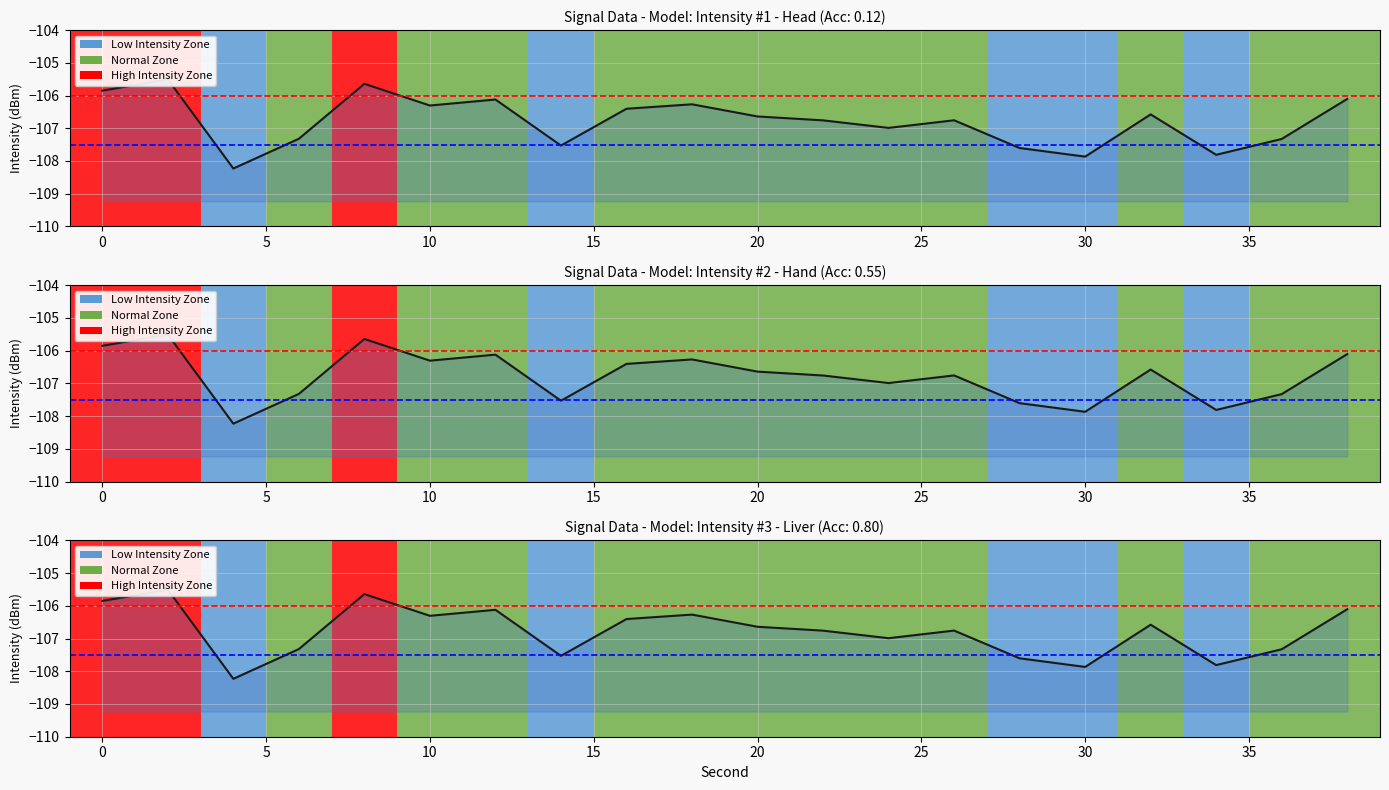

Where is the first local maximum?

2